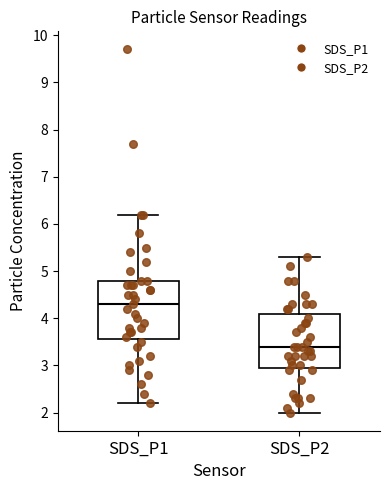

Reading left to right, transcribe this box plot: for each box, give where its median line is, the range the box spans, and where its two whiskers end, as read against the y-axis. The values are not printed on the chart, so give them approximately, as read against the axis.

SDS_P1: median 4.3, box 3.6 to 4.8, whiskers 2.2 to 6.2
SDS_P2: median 3.4, box 3.0 to 4.1, whiskers 2.0 to 5.3